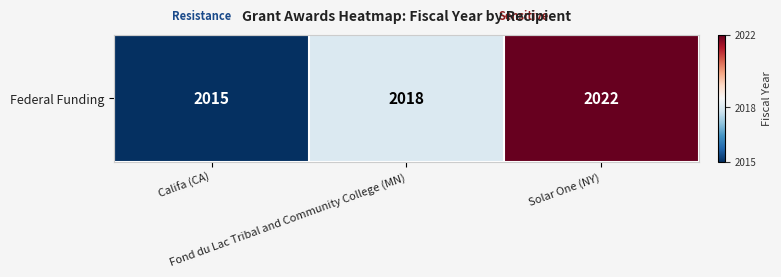

How many values are between 2015 and 2022?

3